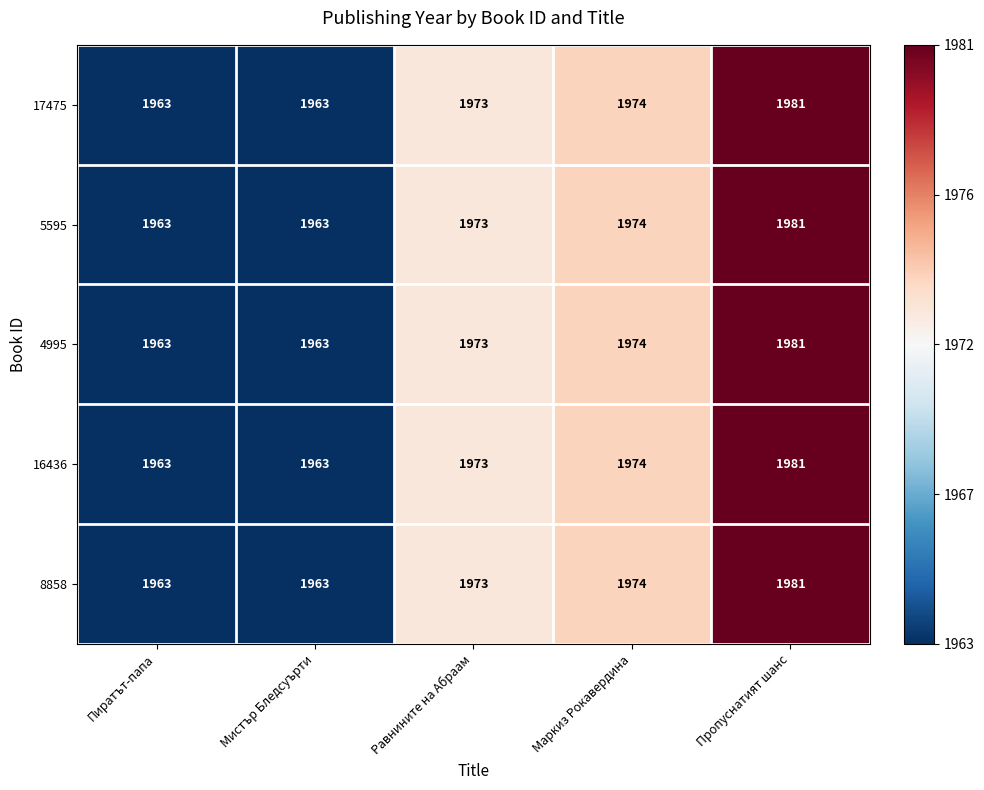

Is it true that 17475 equals 451 at Равнините на Абраам?

False